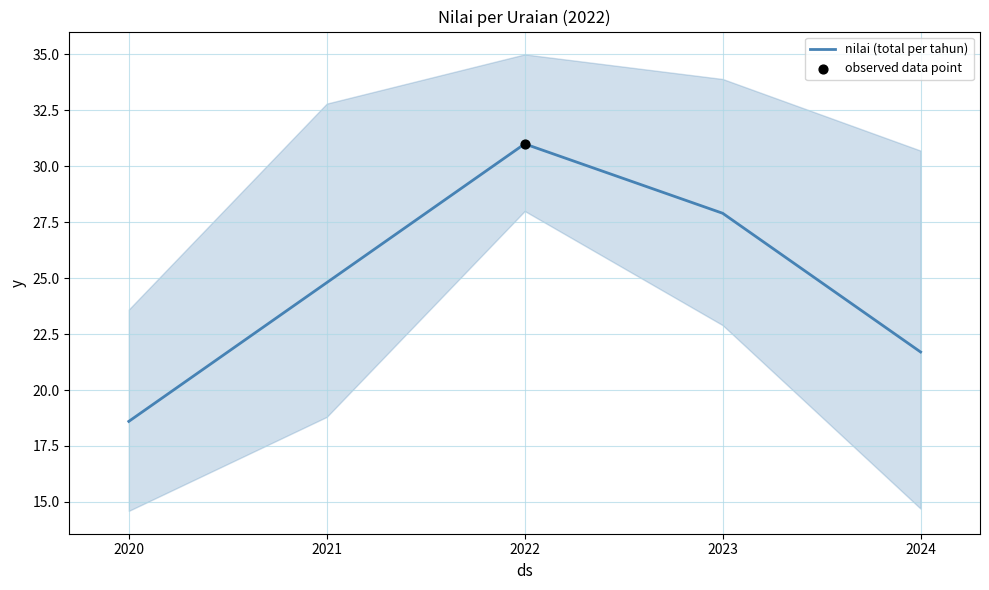

List the labels in order of nilai (total per tahun) value, largest first.

2022, 2023, 2021, 2024, 2020